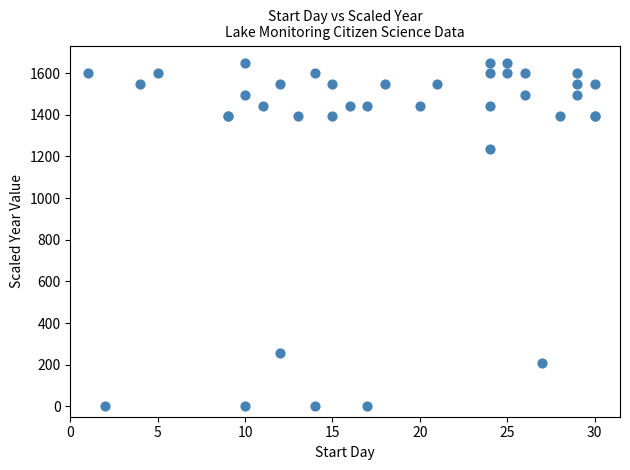

What Y value in the scatter plot is closest to 825?

1237.5